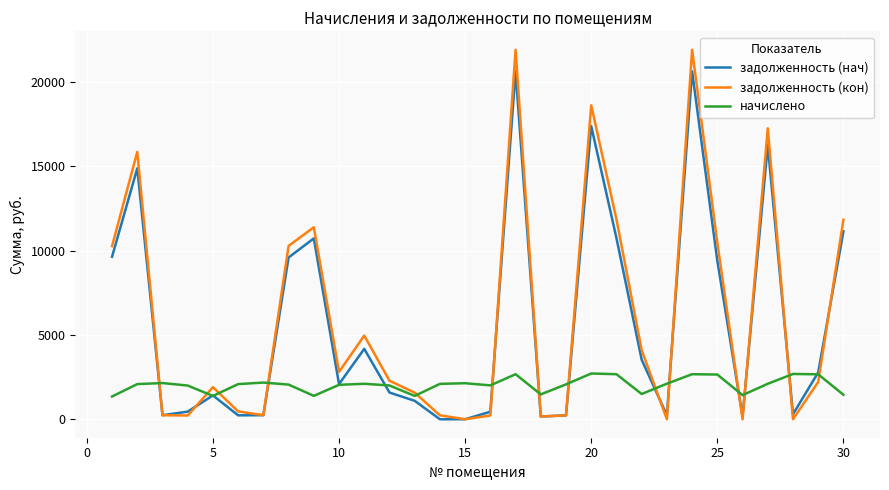

What is the maximum value shown in the chart?

21910.9